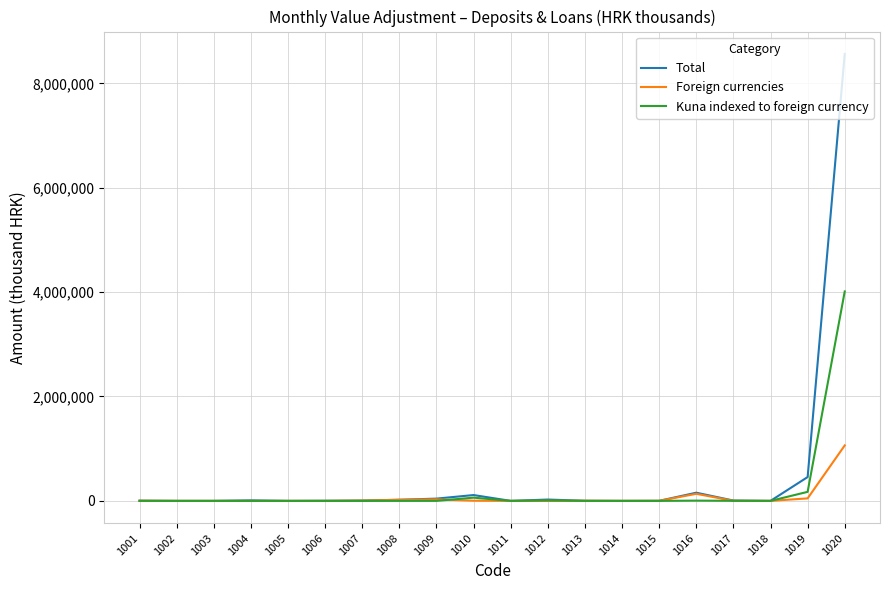

The value of Foreign currencies at 1018 is 88. True or false?

True